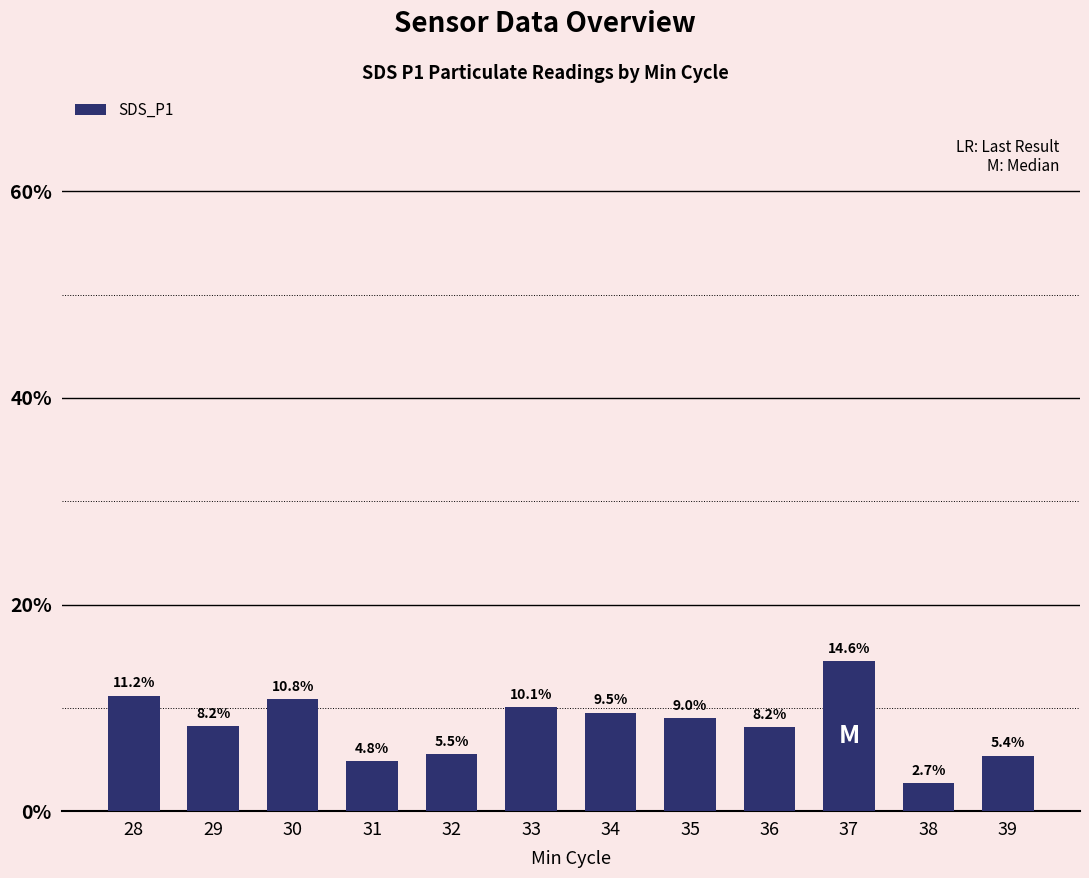

List the labels in order of value, largest first.

37, 28, 30, 33, 34, 35, 29, 36, 32, 39, 31, 38